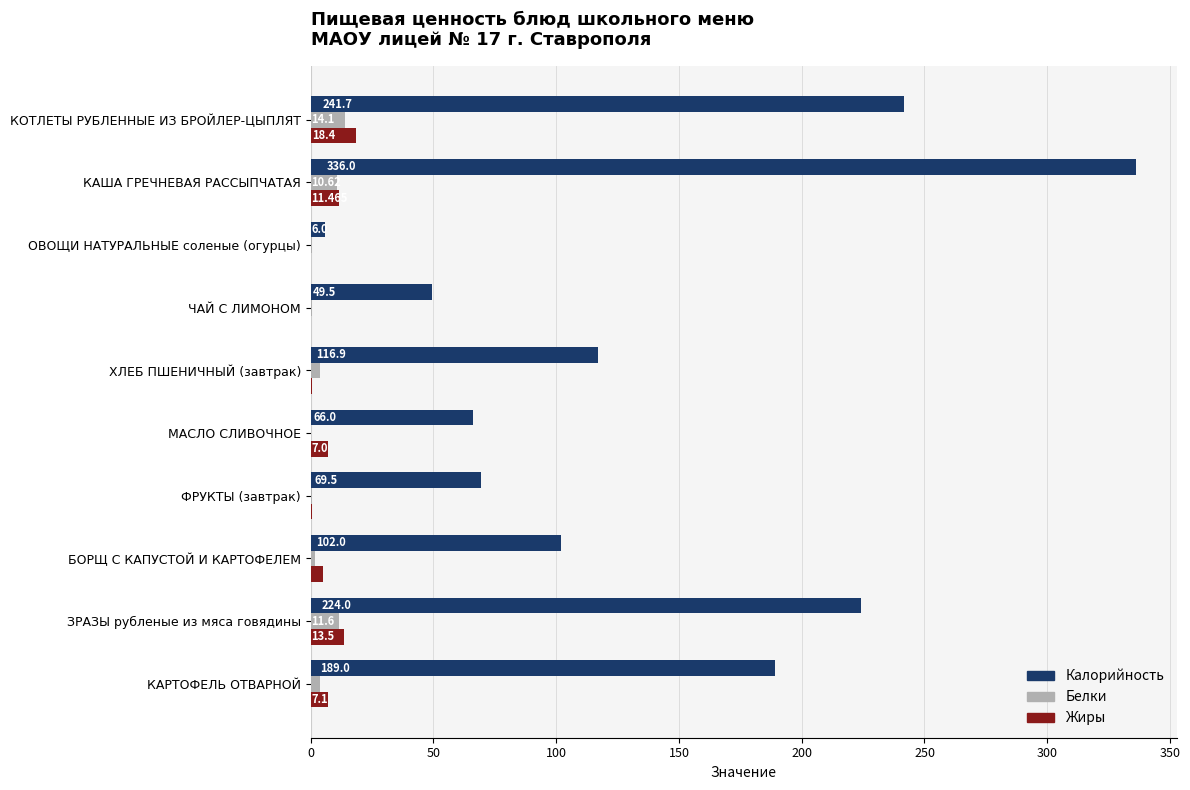

Which series has the largest total across all categories?

Калорийность